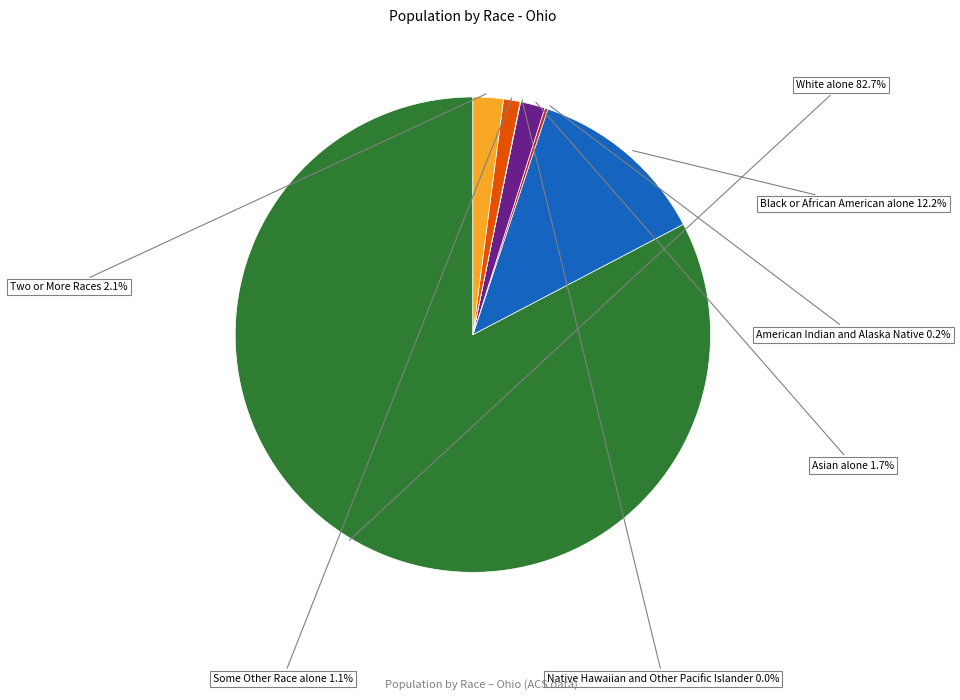

Is there a majority slice in this chart?

Yes